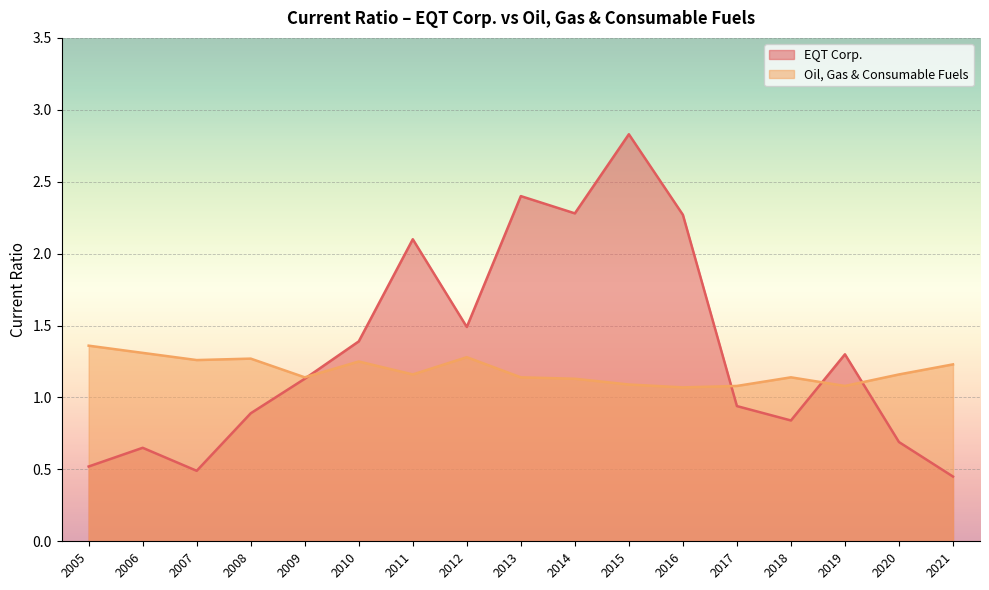

In Oil, Gas & Consumable Fuels, how many points are lower than both neighbors (excluding endpoints)?

5